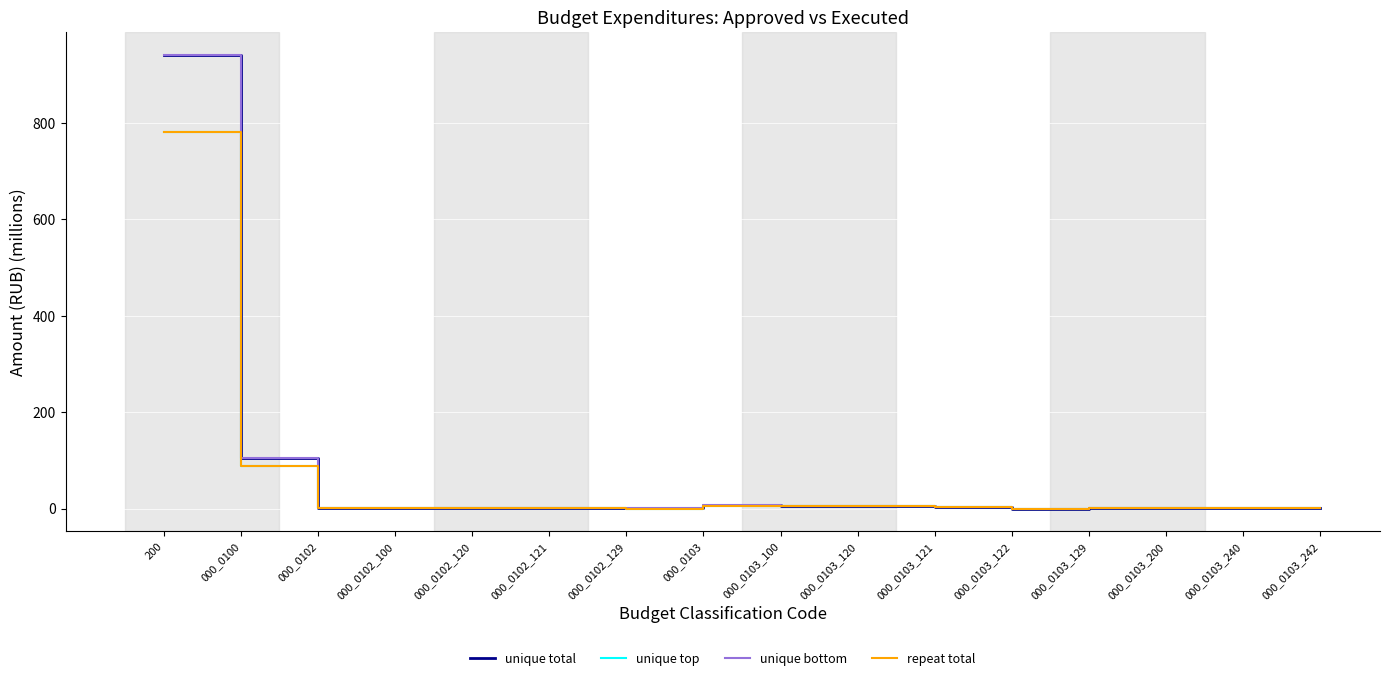

How many lines are shown in the chart?

4